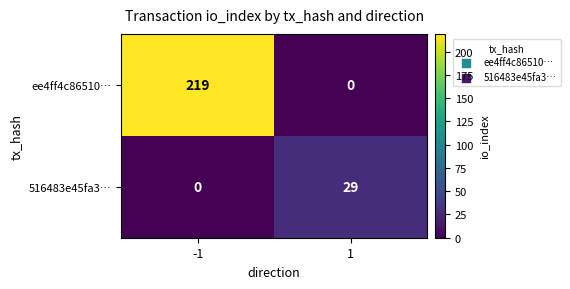

Which series has the widest spread of values?

ee4ff4c86510…